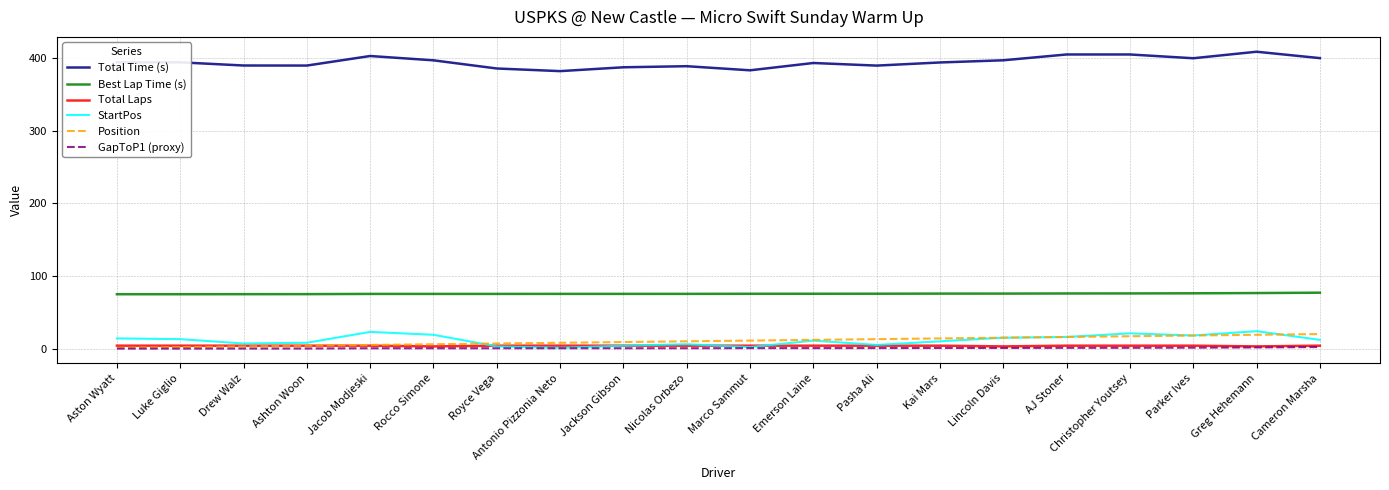

Which series has the largest total across all categories?

Total Time (s)